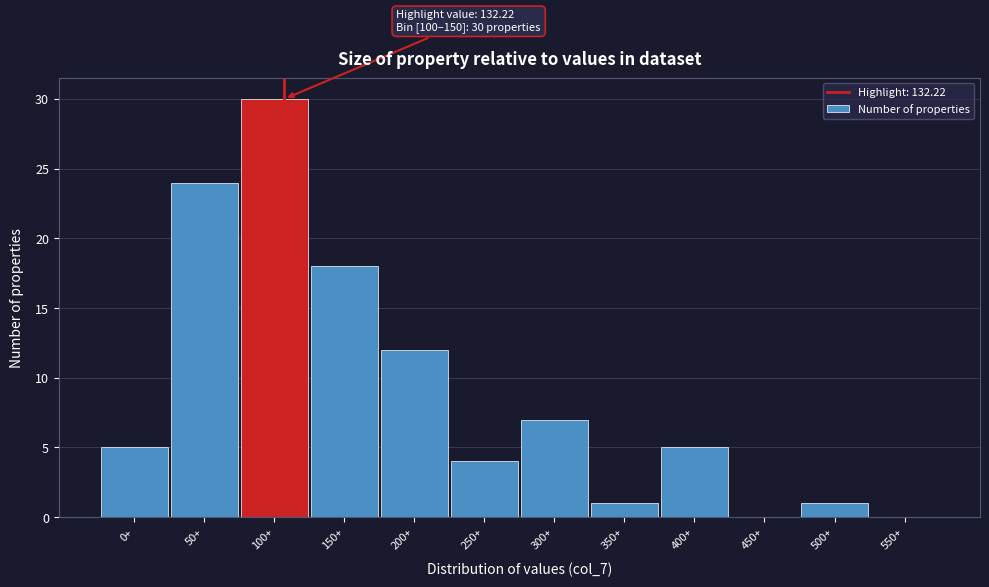

Reading right to left, transcribe all the data shown in this chart.

550+=0	500+=1	450+=0	400+=5	350+=1	300+=7	250+=4	200+=12	150+=18	100+=30	50+=24	0+=5